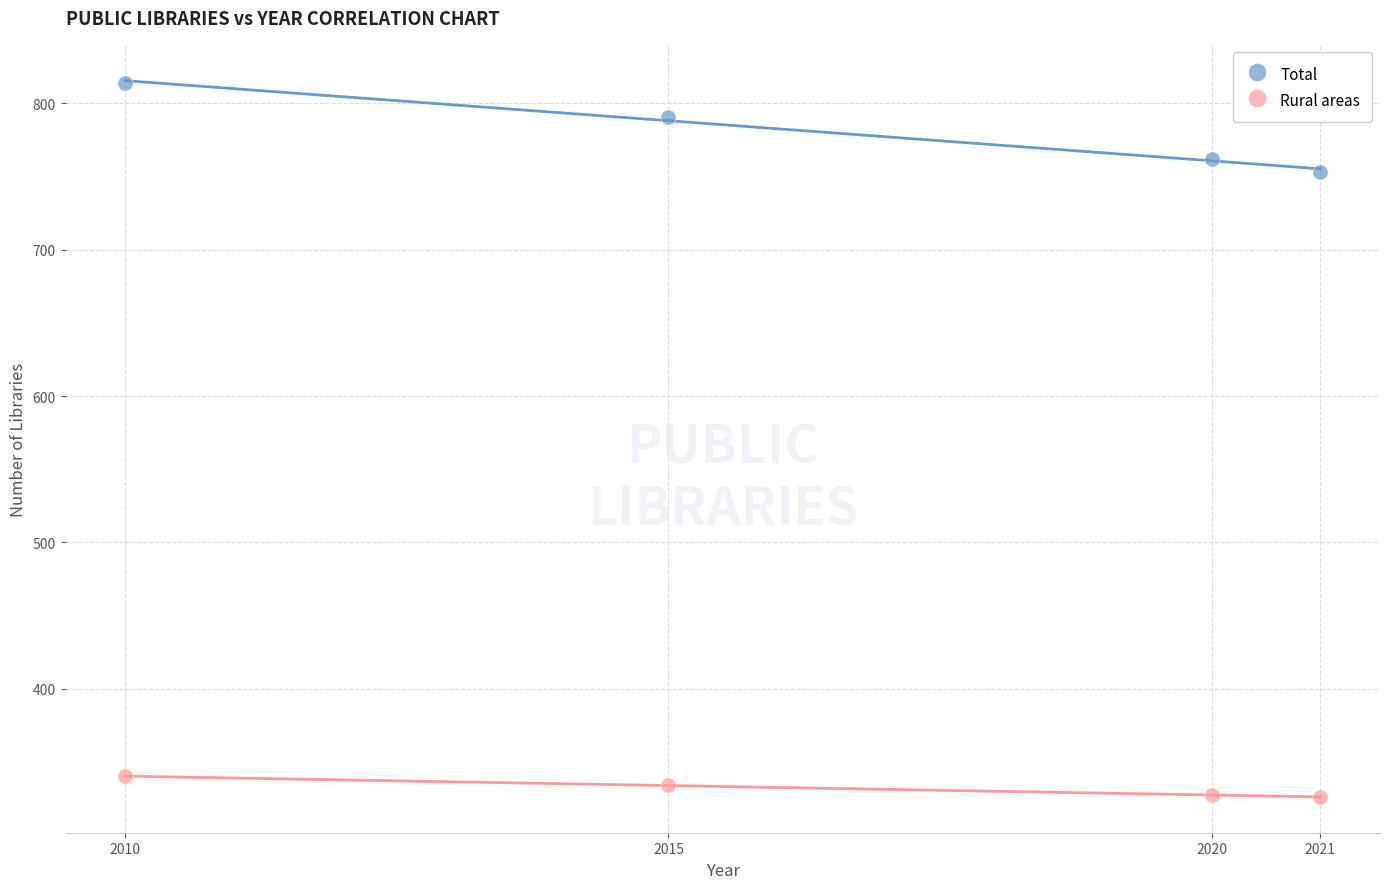

Which series has the widest spread of Y values?

Total